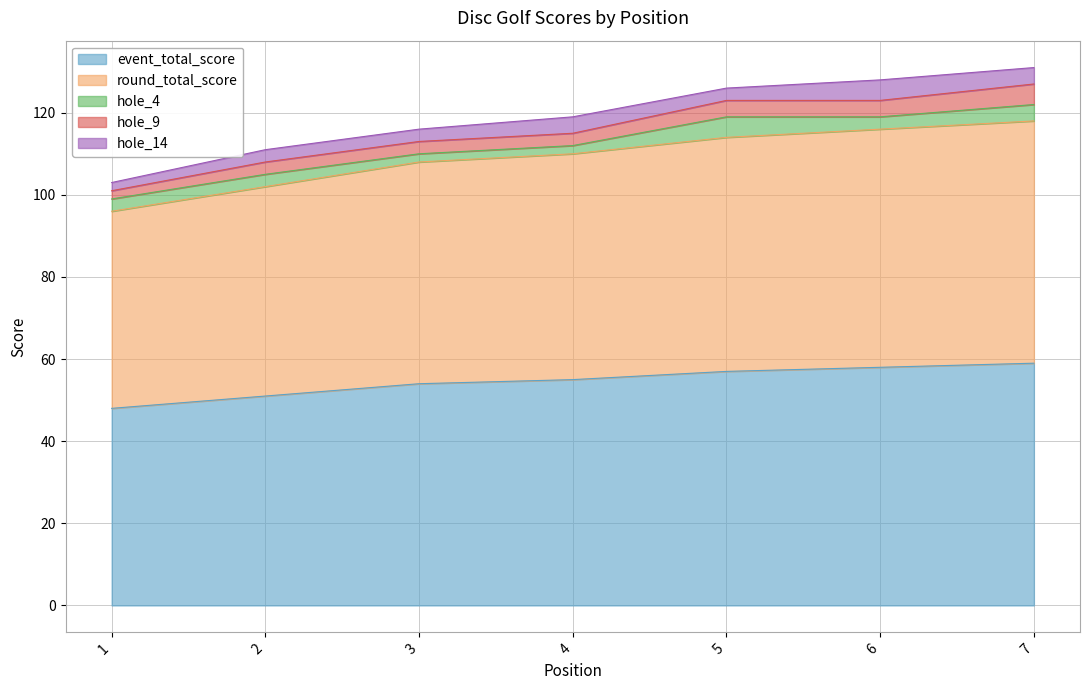

What is the sum of all hole_4 values?

22